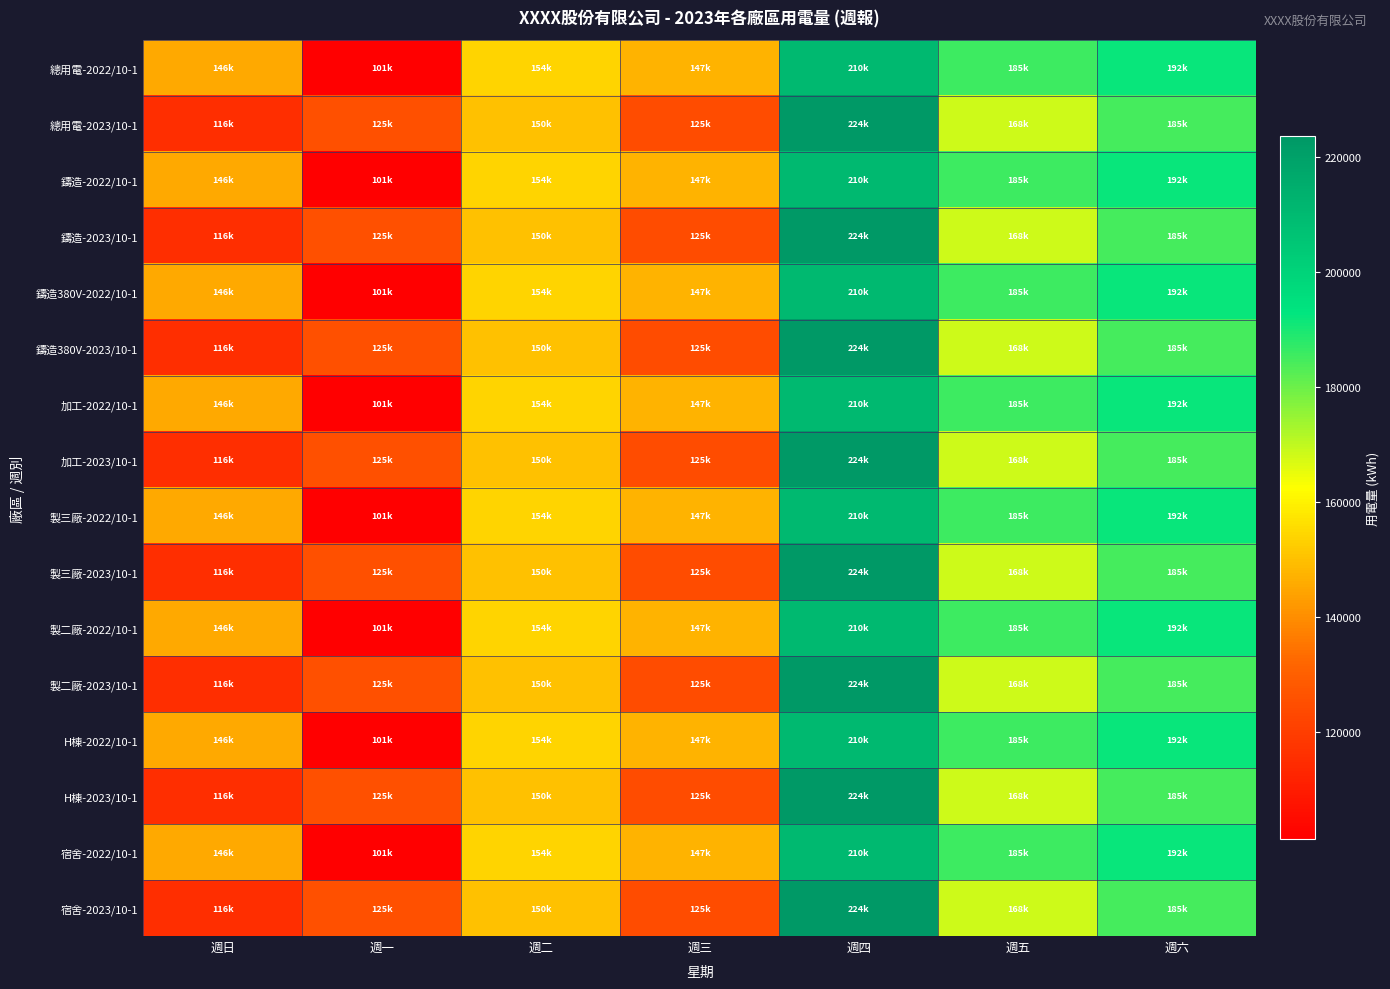

What is the total value across all series at 週六?

3010076.0